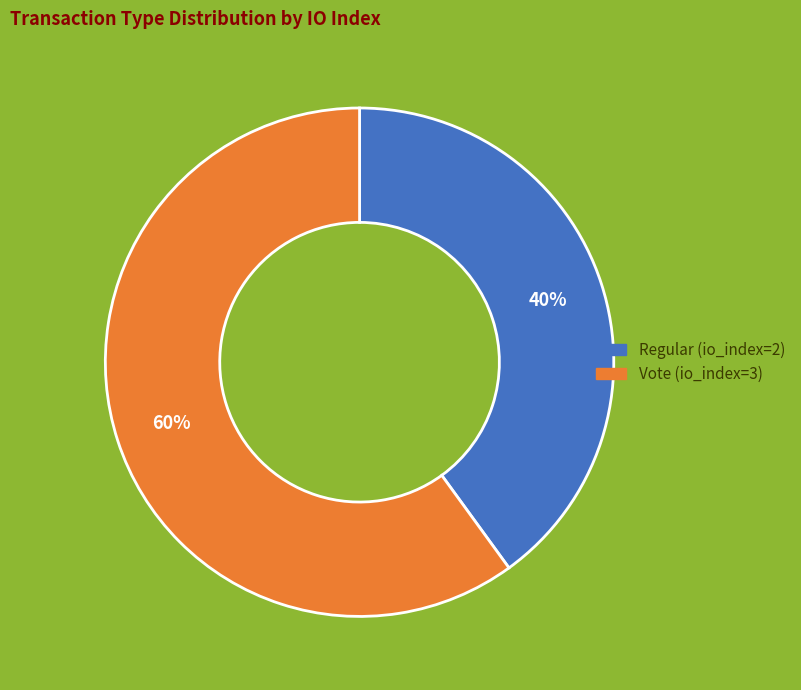

To the nearest percent, what percentage of the pie is Regular (io_index=2)?

40%